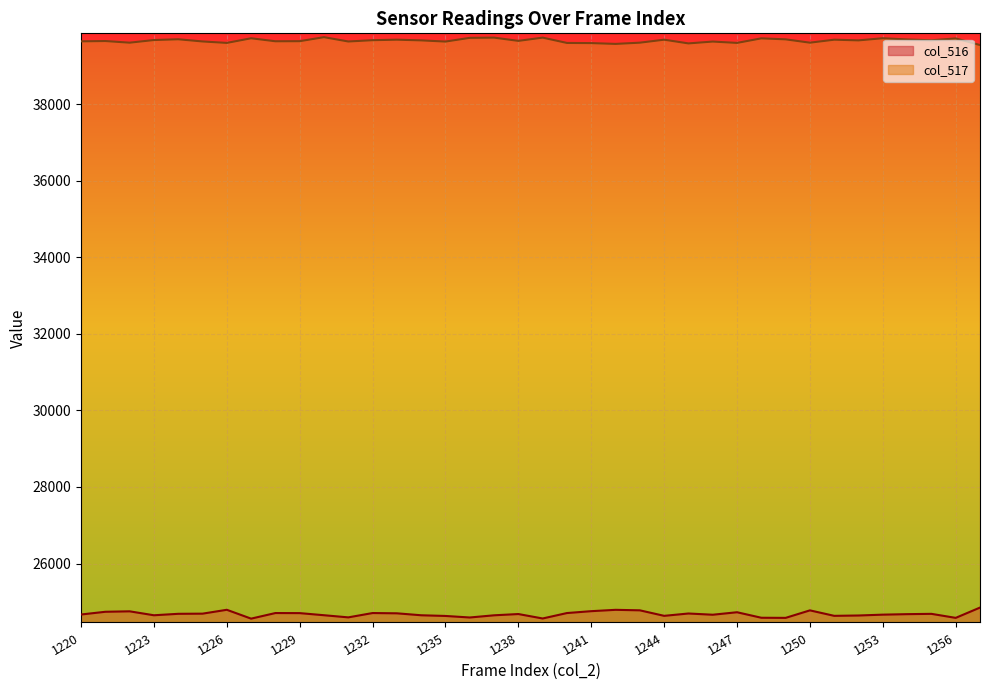

In col_517, how many points are lower than both neighbors (excluding endpoints)?

12